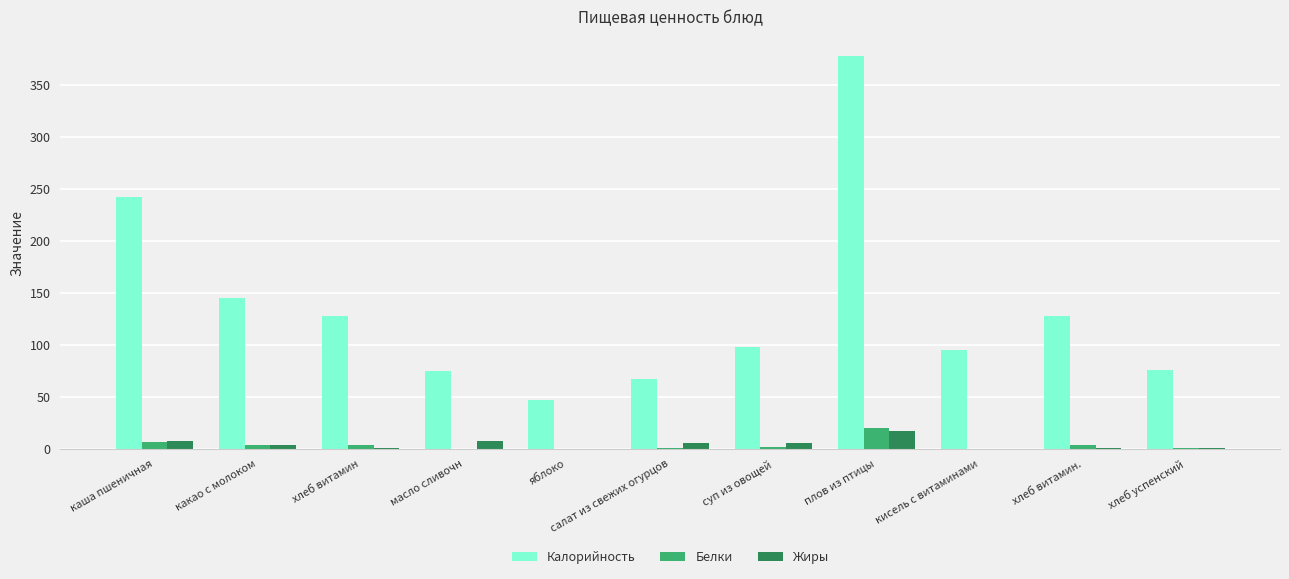

At which label does Калорийность reach its peak?

плов из птицы